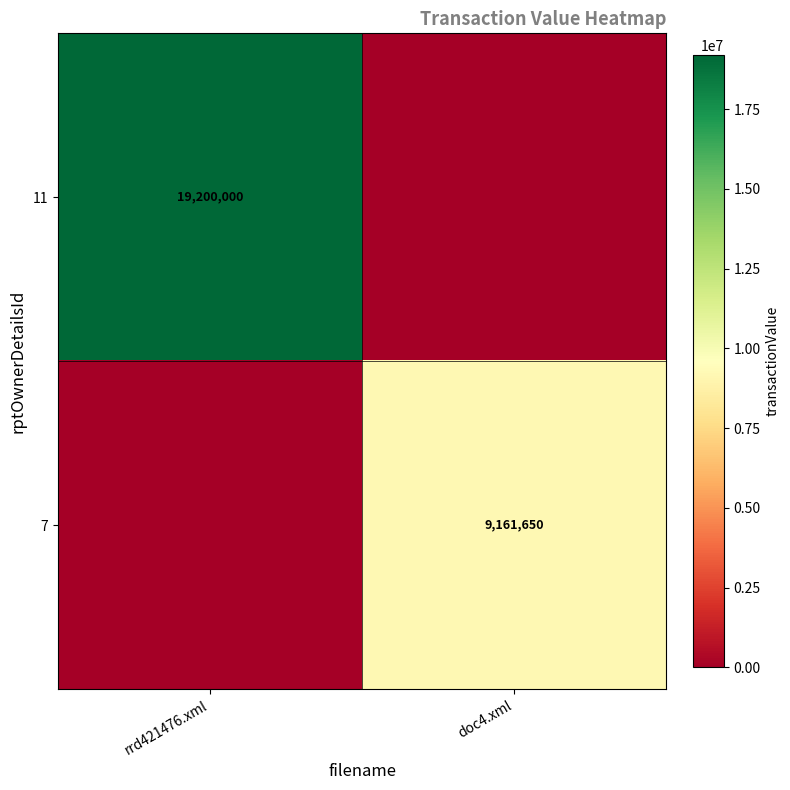

The value of 7 at doc4.xml is 12485570. True or false?

False